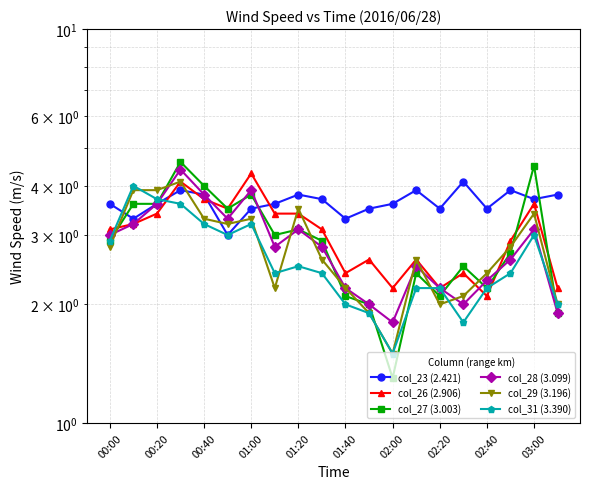

Which series has the largest range (max minus min)?

col_27 (3.003)